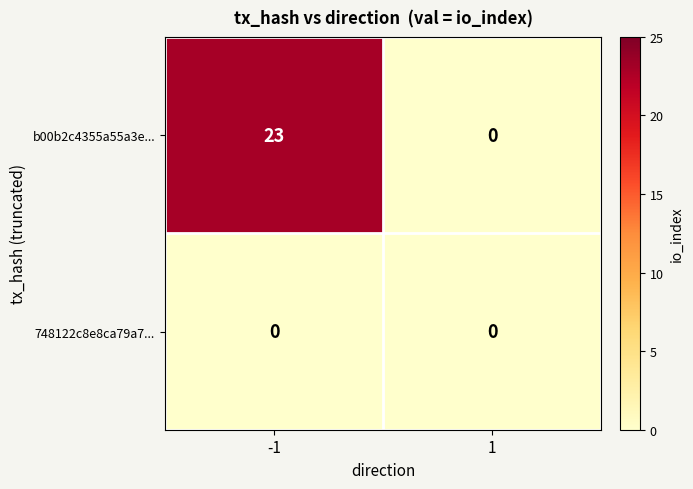

What is the difference between the b00b2c4355a55a3e... values at -1 and 1?

23